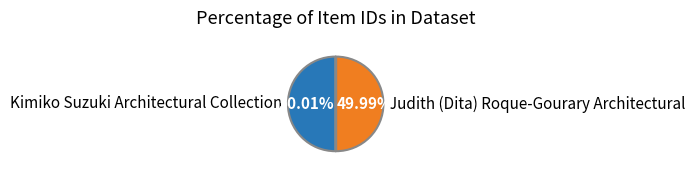

Is there any slice that represents more than half of the pie?

Yes